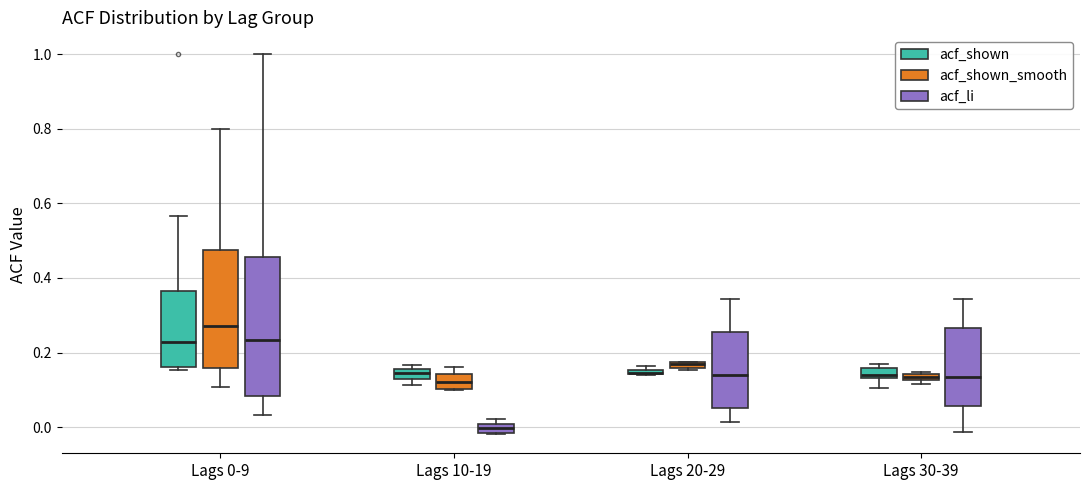

Where is the lower edge of the box for Lags 20-29 (acf_shown) on the y-axis? The values are not printed on the chart, so give them approximately, as read against the axis.

0.14